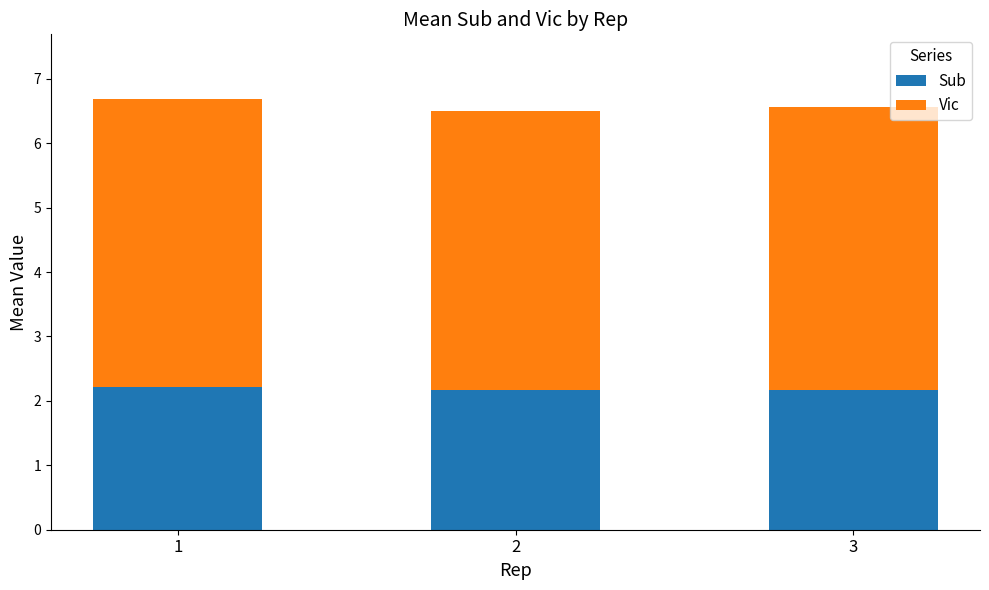

What is the sum of the Sub values at 2 and 3?

4.3